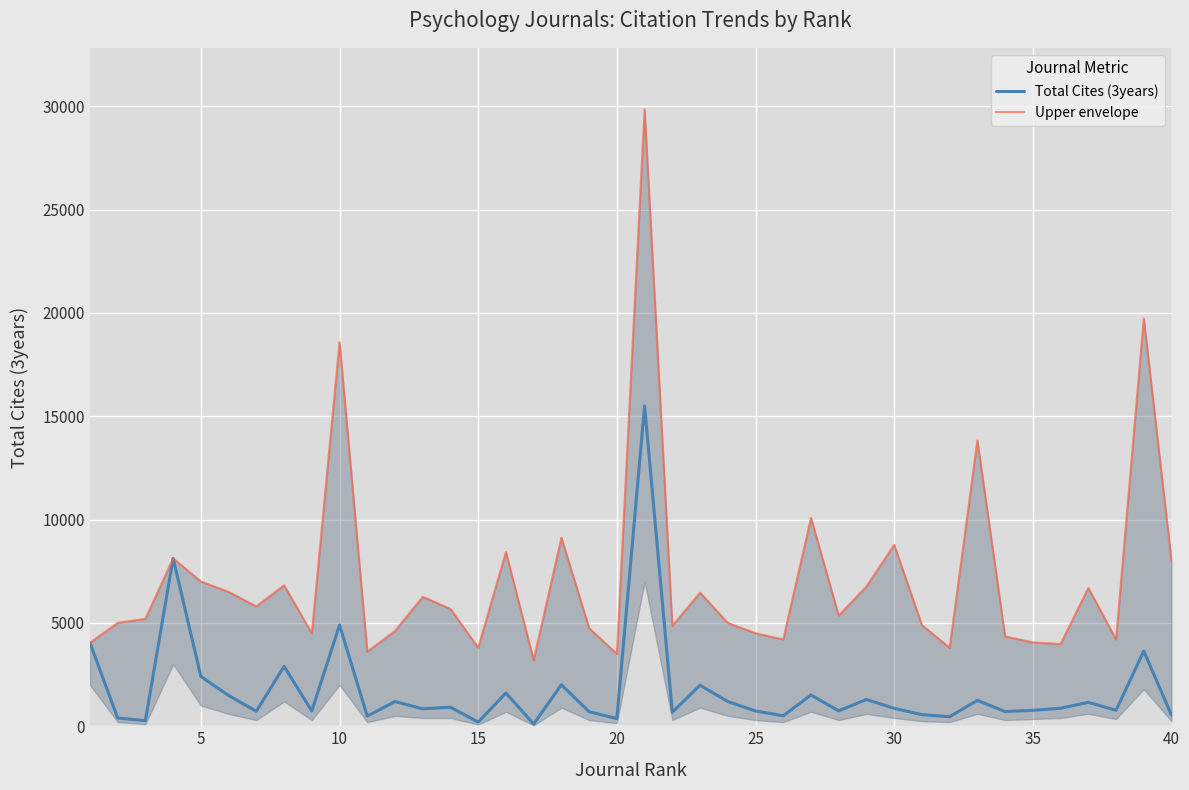

The value of Total Cites (3years) at 35 is 771. True or false?

True